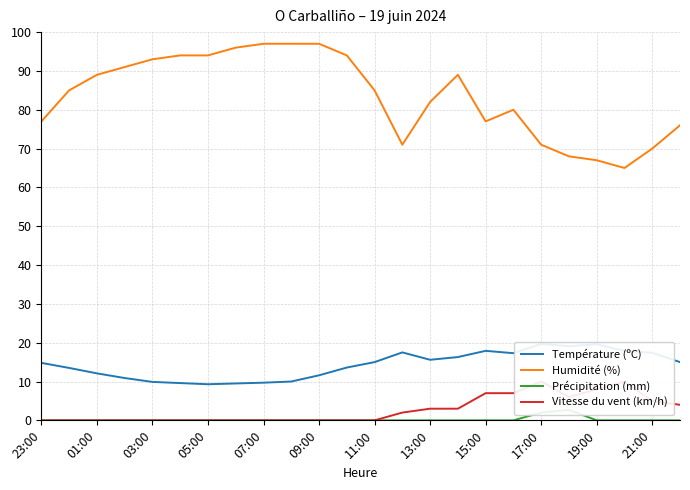

The Précipitation (mm) series shows 0.0 at 23. True or false?

True